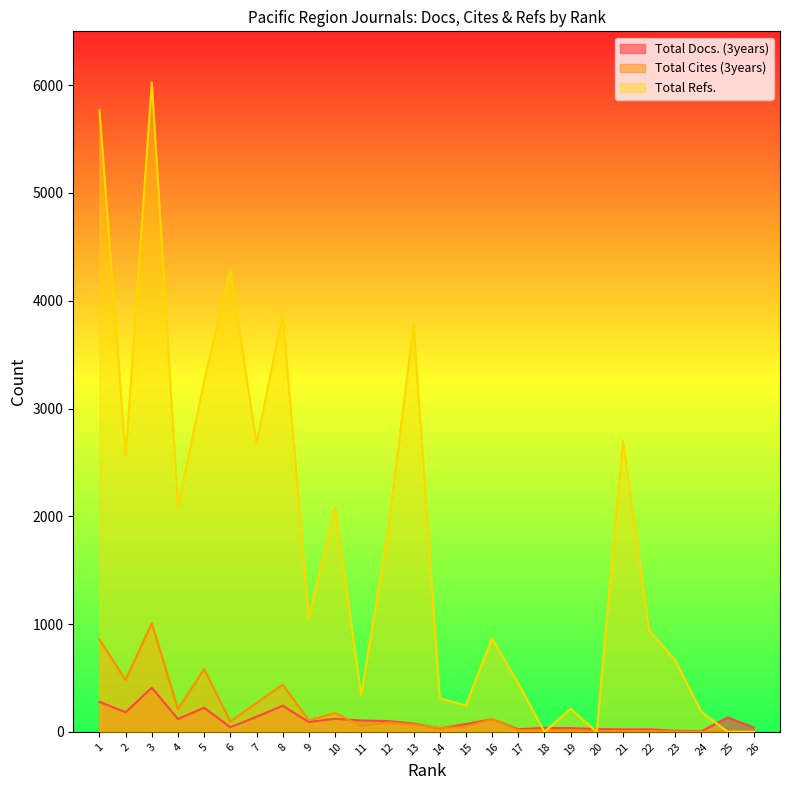

What is the maximum value for Total Refs.?

6026